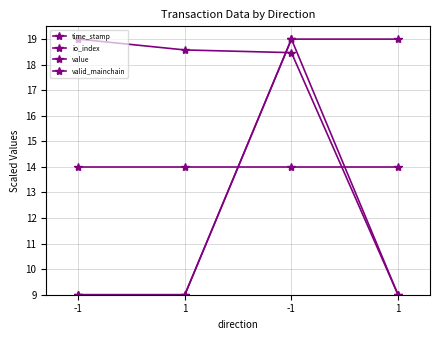

What is the value of the io_index point at the 3rd from the left?

9.0